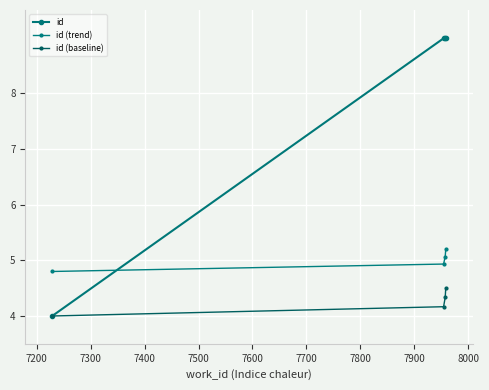

How many categories are shown in the chart?

4